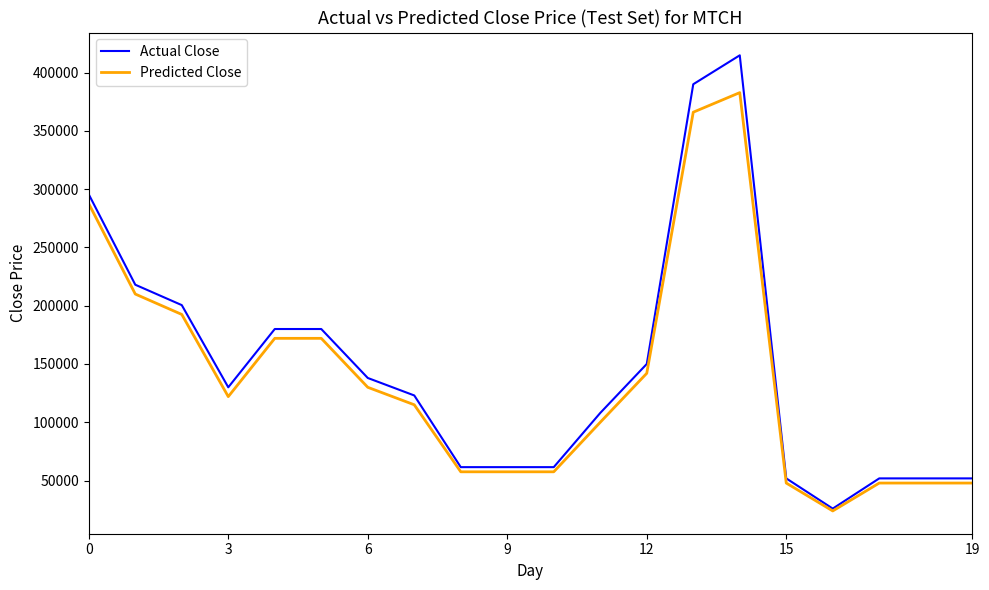

What is the smallest value displayed?

23925